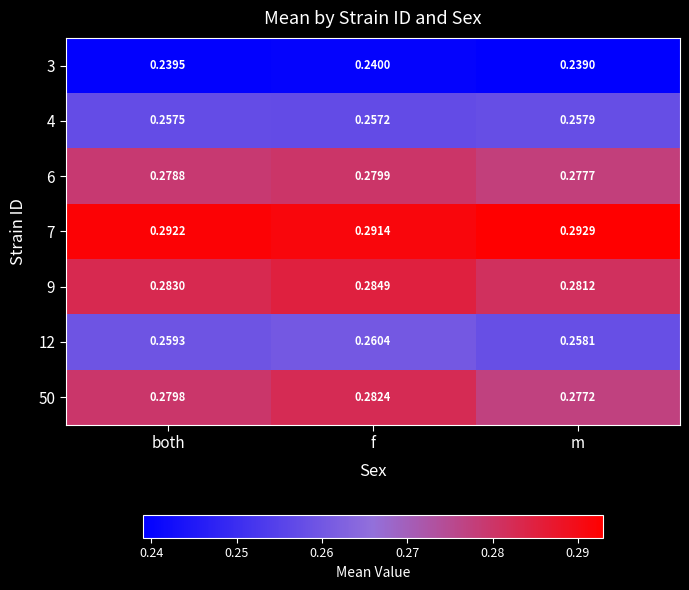

What is the total value across all series at f?

1.9